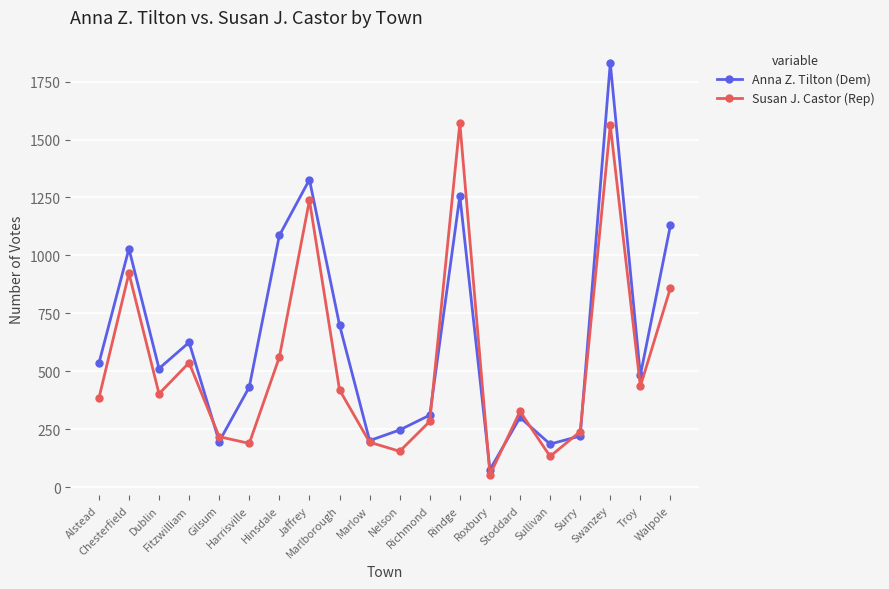

What is the label of the 13th point from the right?

Jaffrey